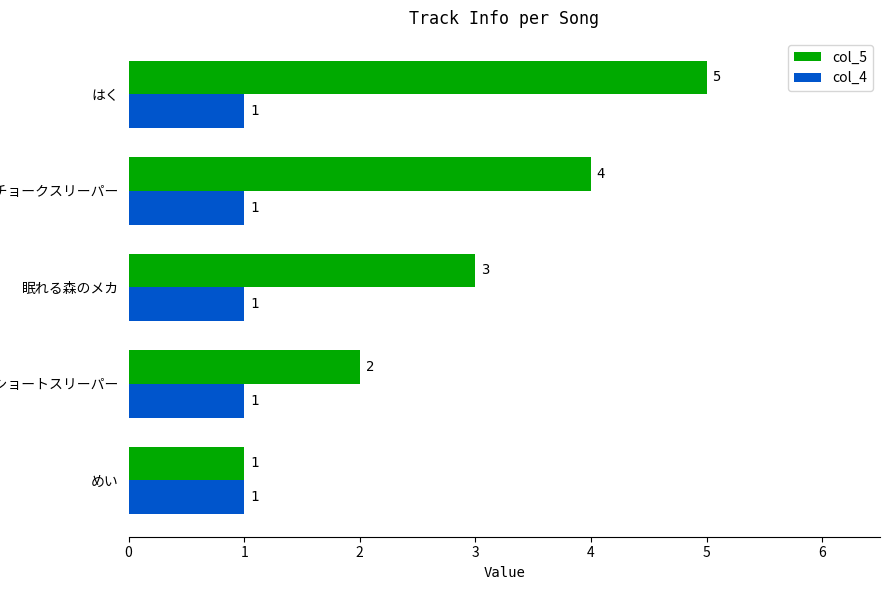

How many series are shown in this chart?

2